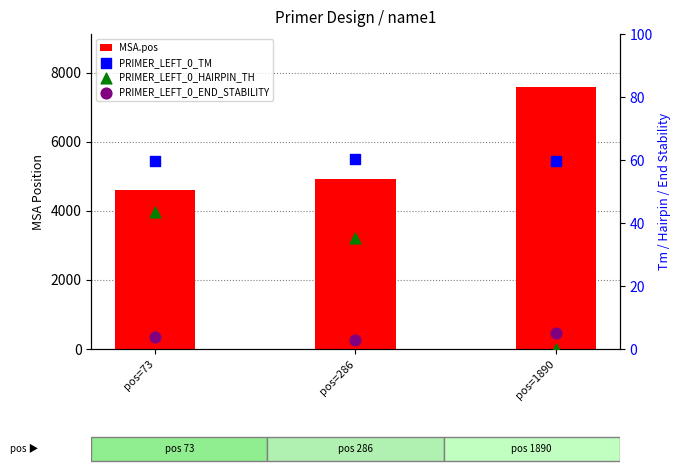

At which category is the sum across all series the highest?

pos=1890